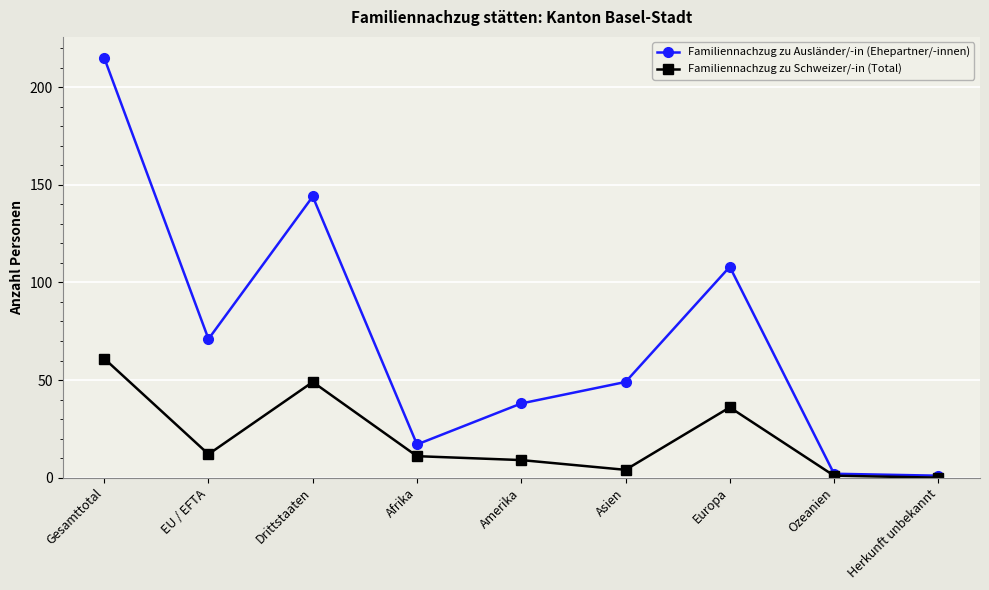

Is the value of Familiennachzug zu Ausländer/-in (Ehepartner/-innen) at Drittstaaten greater than the value of Familiennachzug zu Schweizer/-in (Total) at EU / EFTA?

Yes